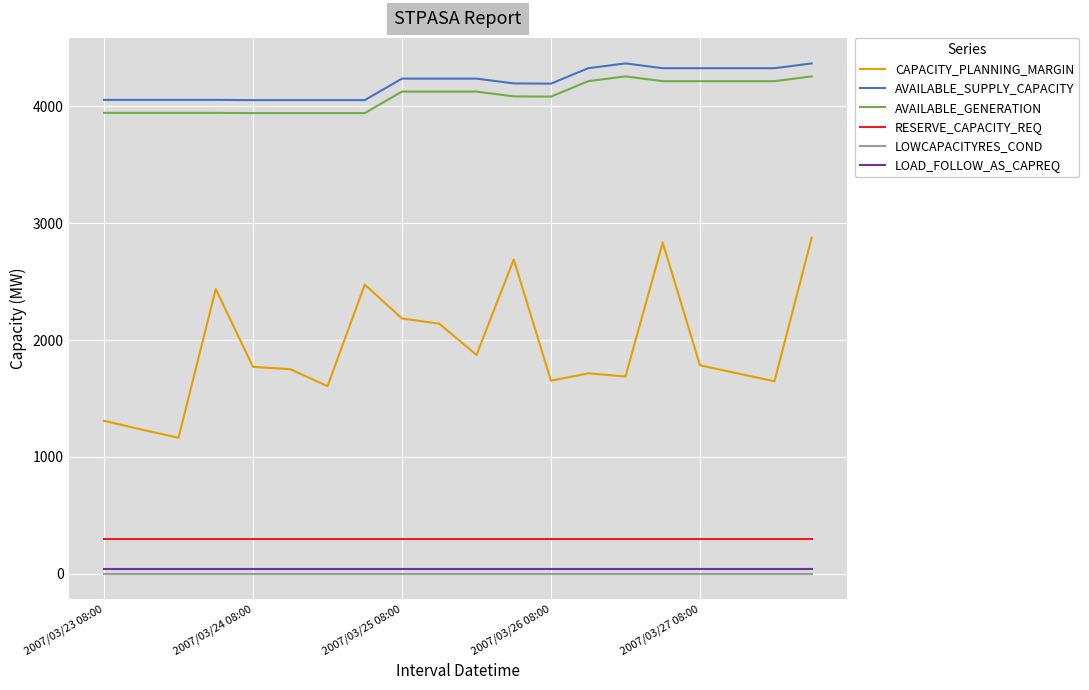

Which series has the largest range (max minus min)?

CAPACITY_PLANNING_MARGIN